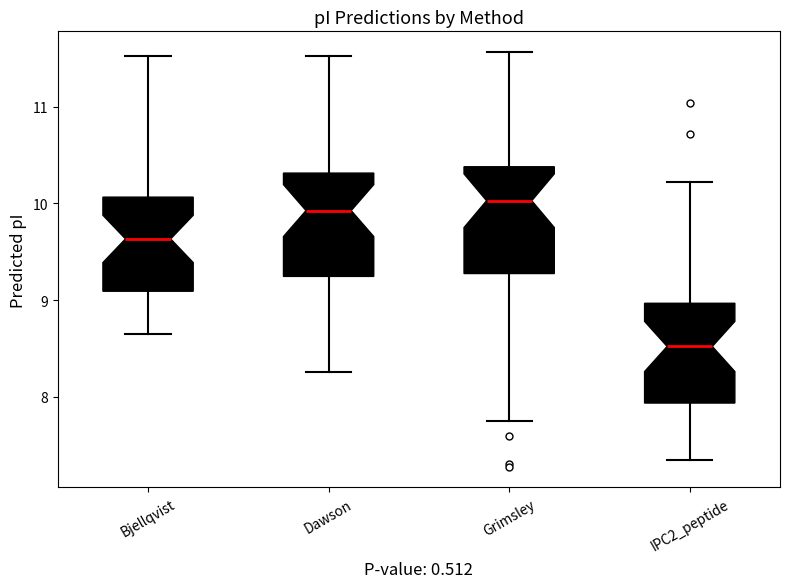

Where does the lower whisker of the box for Bjellqvist end on the y-axis? The values are not printed on the chart, so give them approximately, as read against the axis.

8.7